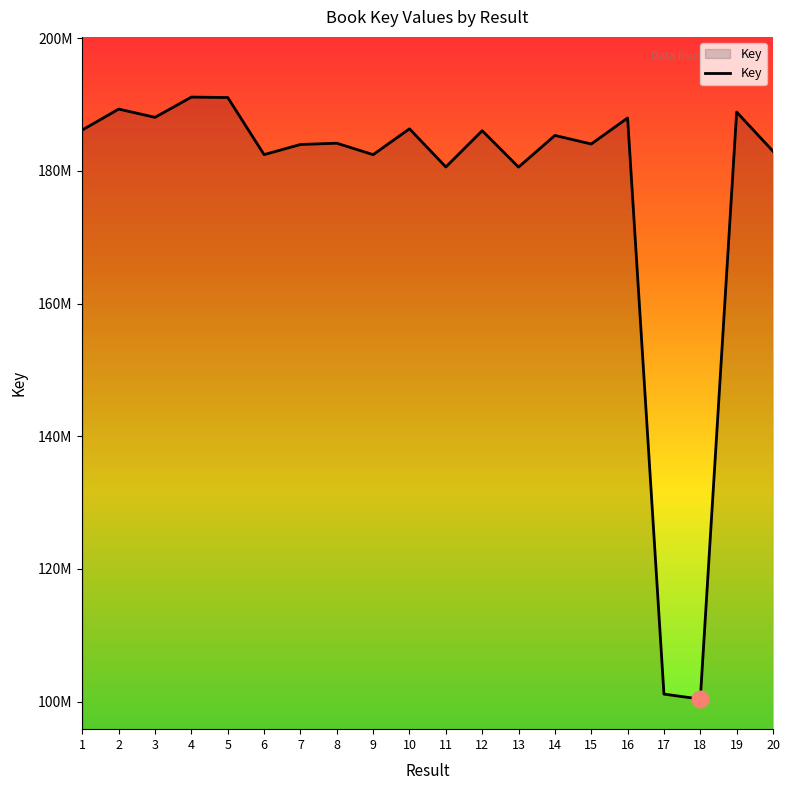

Approximately how many times larger is the value at 9 compared to 6?

1.0